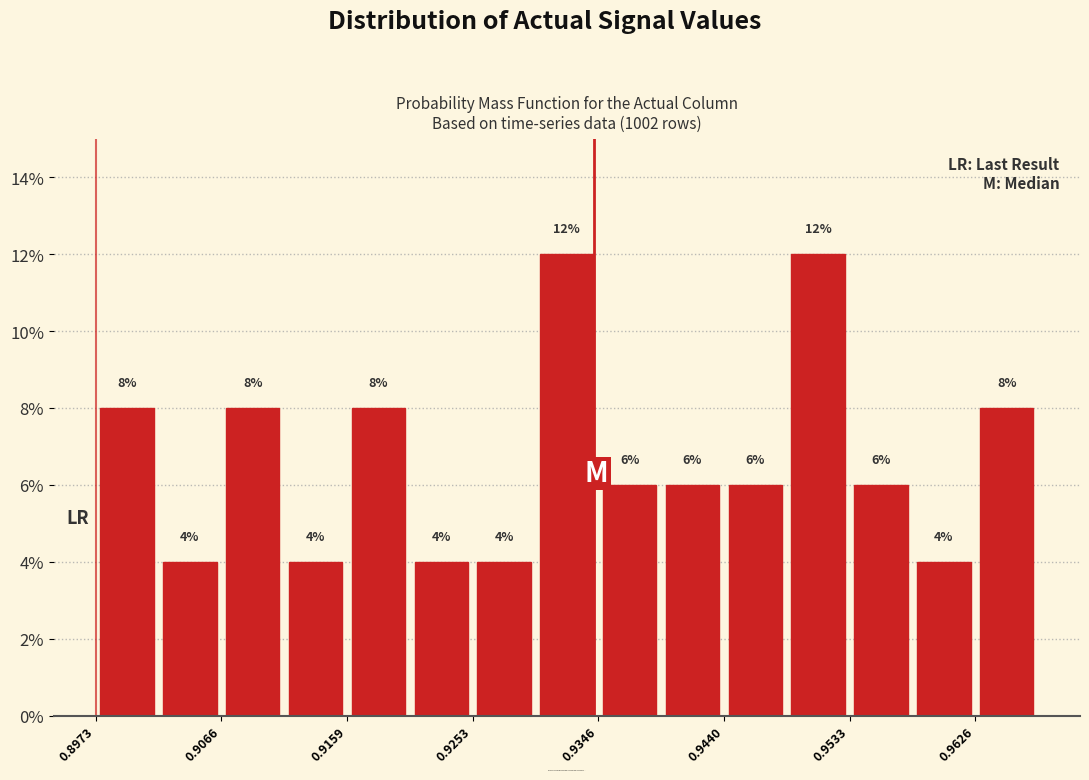

Reading left to right, list every bar in this chart as the range it spans on the x-axis followed by its height. The bar edges are not printed on the chart, so give them approximately, as read against the axis.

0.897 to 0.902: 8
0.902 to 0.907: 4
0.907 to 0.911: 8
0.911 to 0.916: 4
0.916 to 0.921: 8
0.921 to 0.925: 4
0.925 to 0.930: 4
0.930 to 0.935: 12
0.935 to 0.939: 6
0.939 to 0.944: 6
0.944 to 0.949: 6
0.949 to 0.953: 12
0.953 to 0.958: 6
0.958 to 0.963: 4
0.963 to 0.967: 8